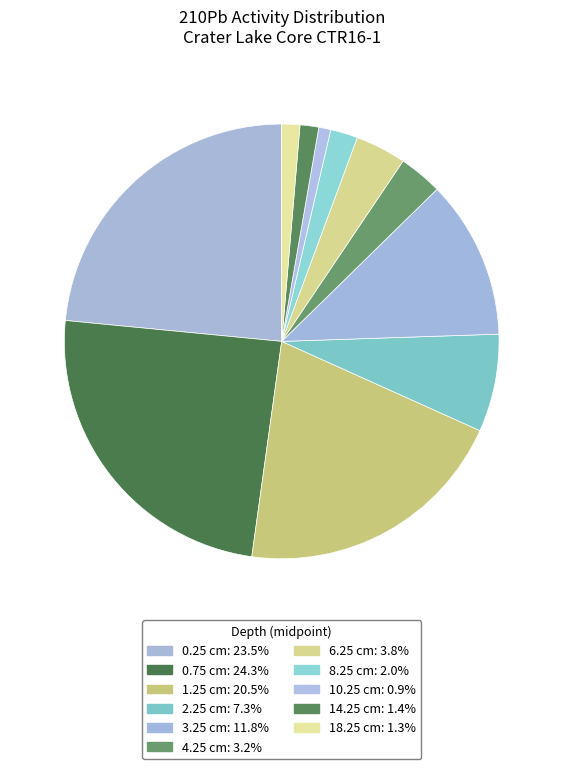

Is 1.25 cm the majority of the pie?

No